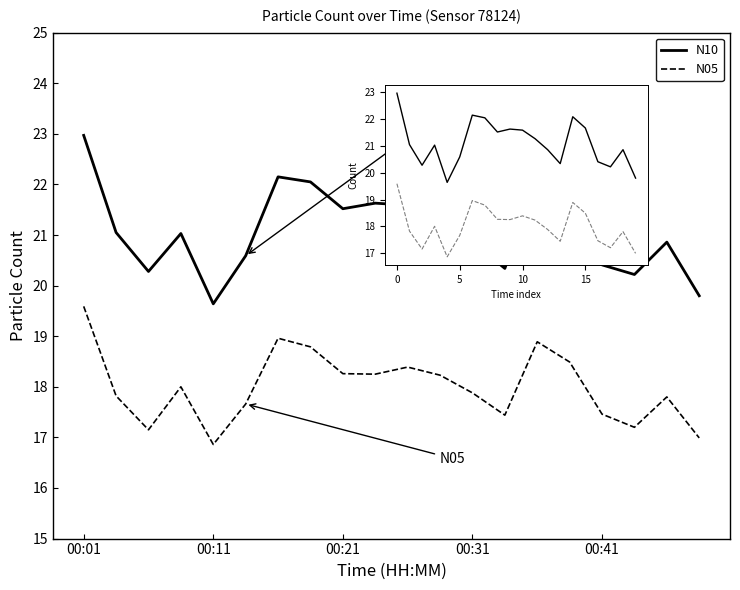

Rank the categories by N05 value from highest to lowest.

00:01, 6, 14, 7, 15, 10, 8, 9, 11, 00:31, 12, 00:11, 18, 5, 16, 13, 17, 00:21, 19, 00:41